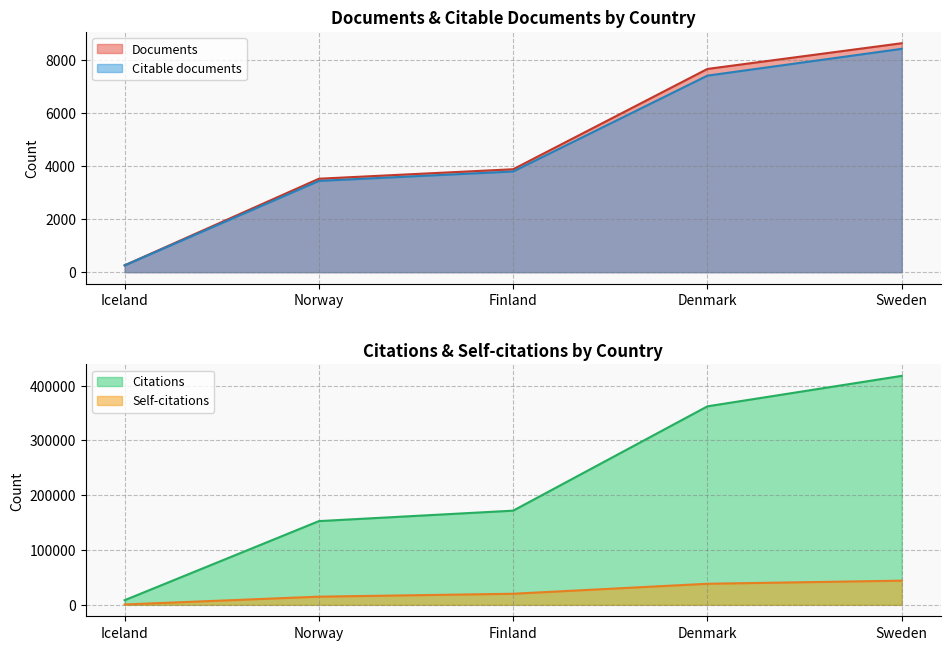

What is the value of the Citable documents point at the 5th from the left?

8412